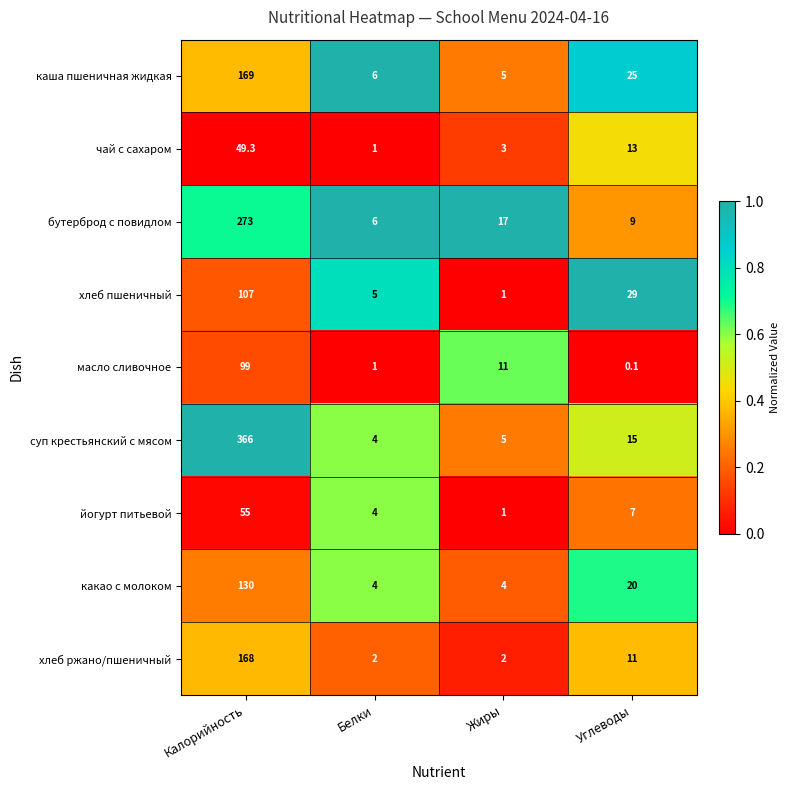

At how many categories does at least one series exceed 0?

4